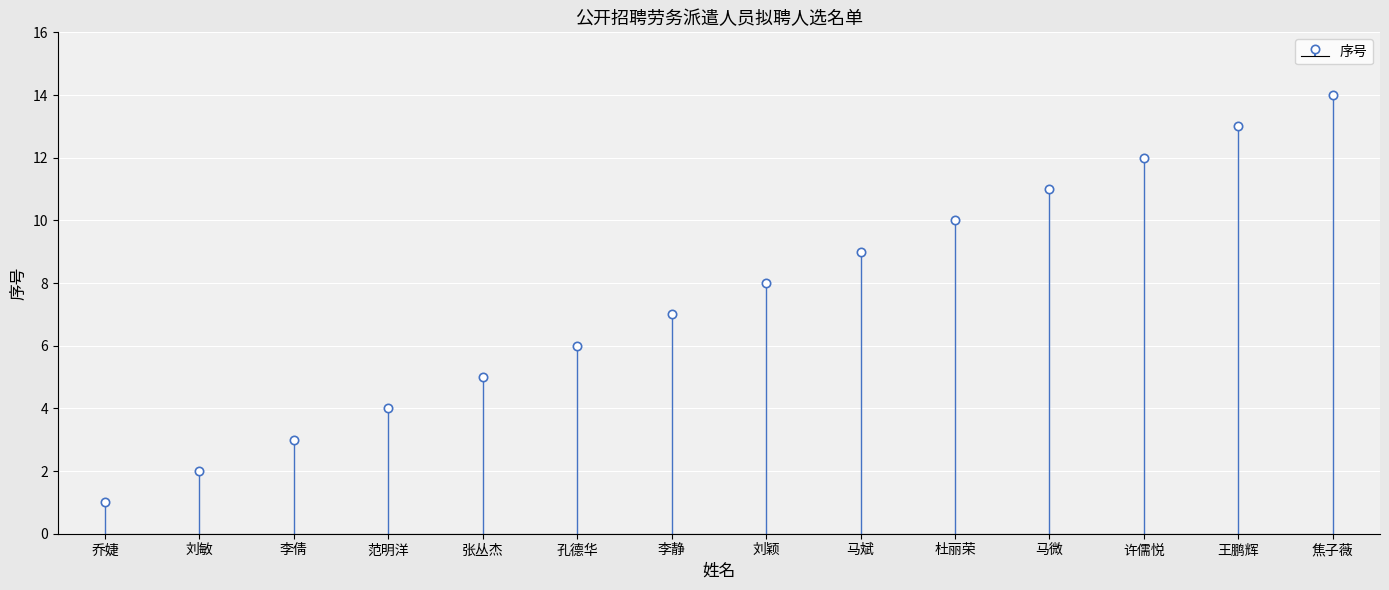

Where is the data nearest to the value 7?

李静